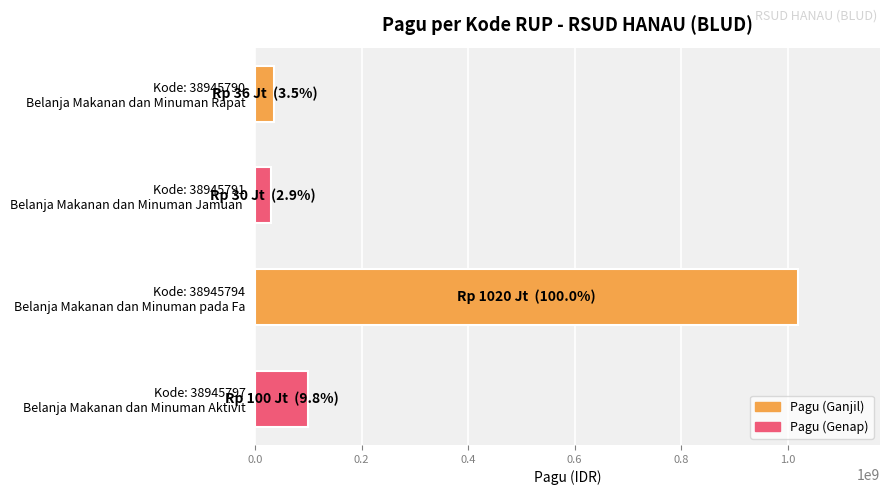

What is the maximum value shown in the chart?

1020000000